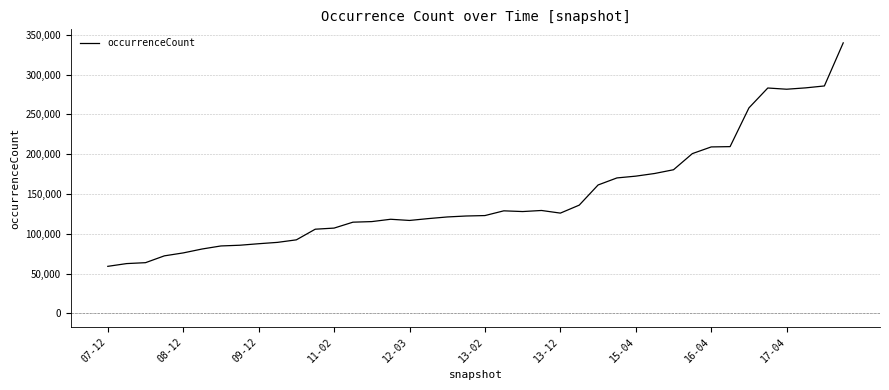

What is the smallest value displayed?

59090